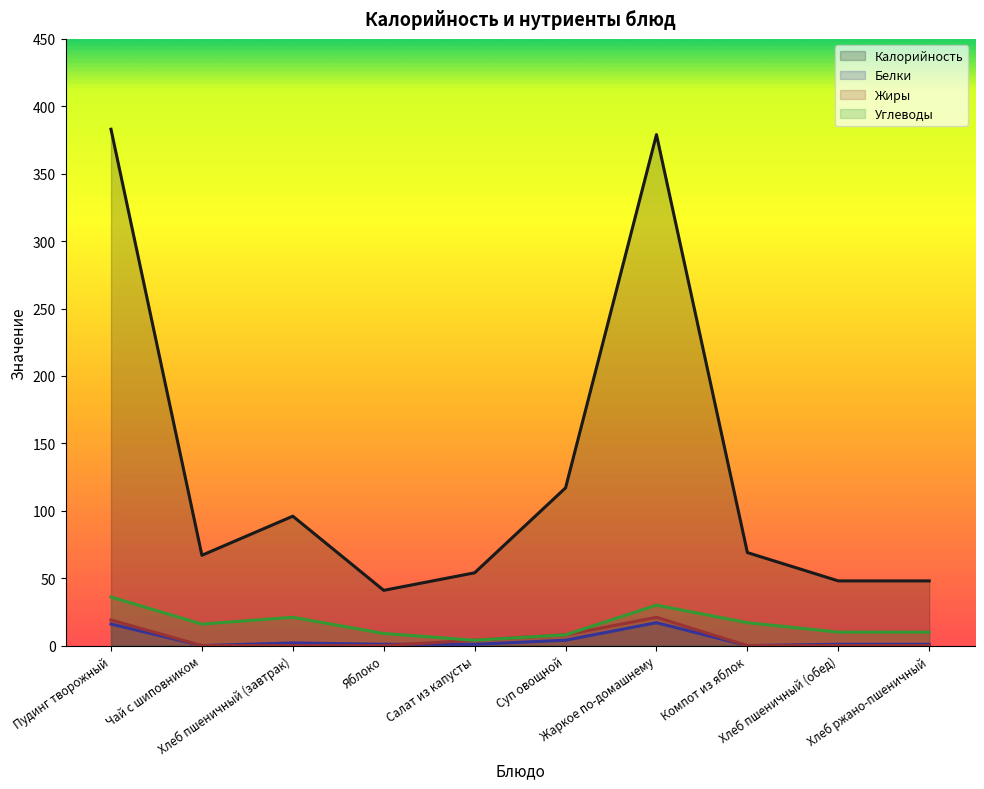

How many interior local peaks does the Калорийность series have?

2